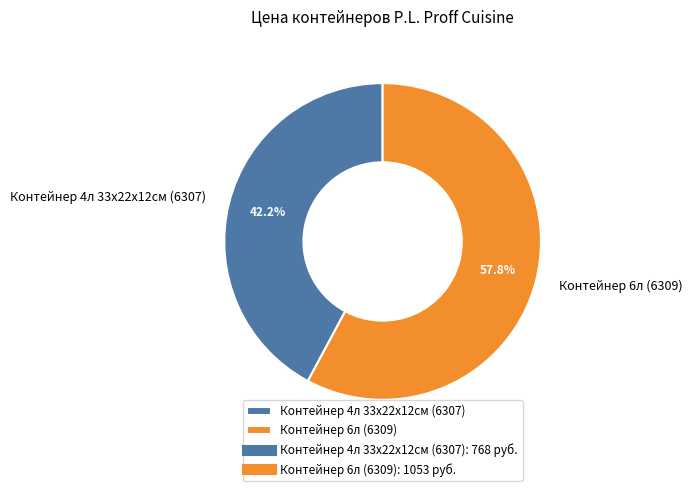

Between Контейнер 4л 33х22х12см (6307) and Контейнер 6л (6309), which is larger?

Контейнер 6л (6309)